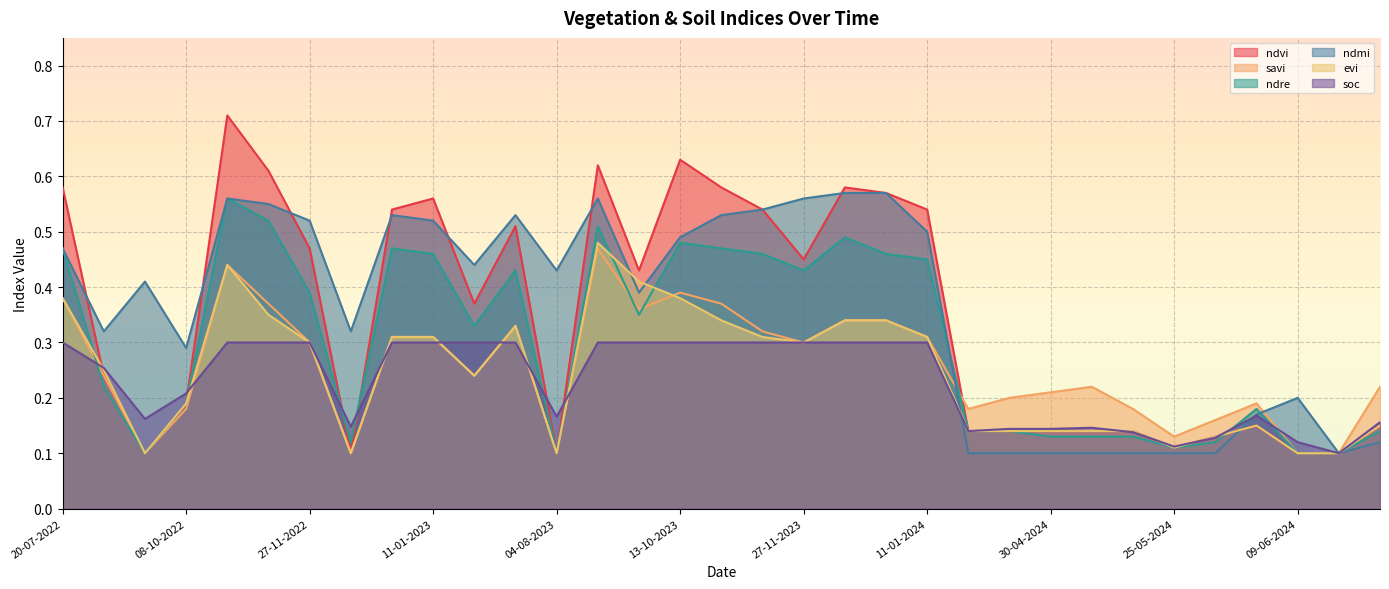

Which series has the largest range (max minus min)?

ndvi